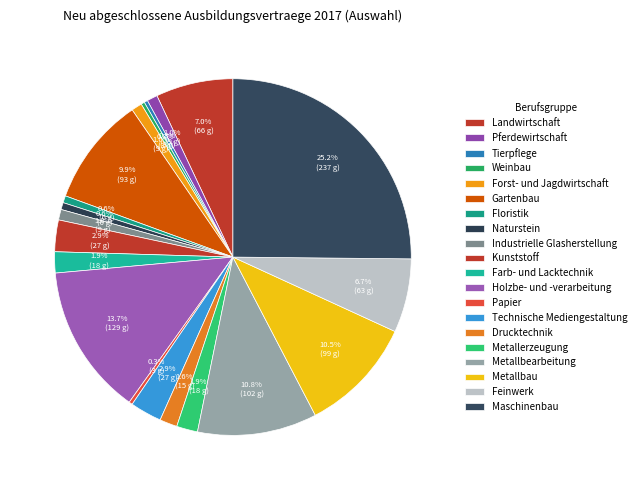

Rank the categories by value from lowest to highest.

Tierpflege, Weinbau, Papier, Floristik, Naturstein, Pferdewirtschaft, Forst- und Jagdwirtschaft, Industrielle Glasherstellung, Drucktechnik, Farb- und Lacktechnik, Metallerzeugung, Kunststoff, Technische Mediengestaltung, Feinwerk, Landwirtschaft, Gartenbau, Metallbau, Metallbearbeitung, Holzbe- und -verarbeitung, Maschinenbau